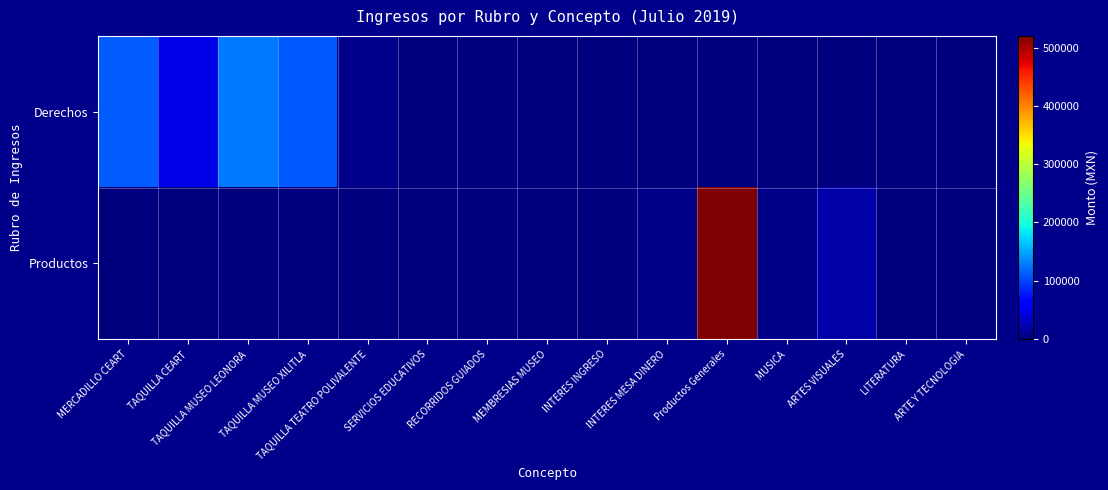

Between TAQUILLA CEART and SERVICIOS EDUCATIVOS, which is larger?

TAQUILLA CEART